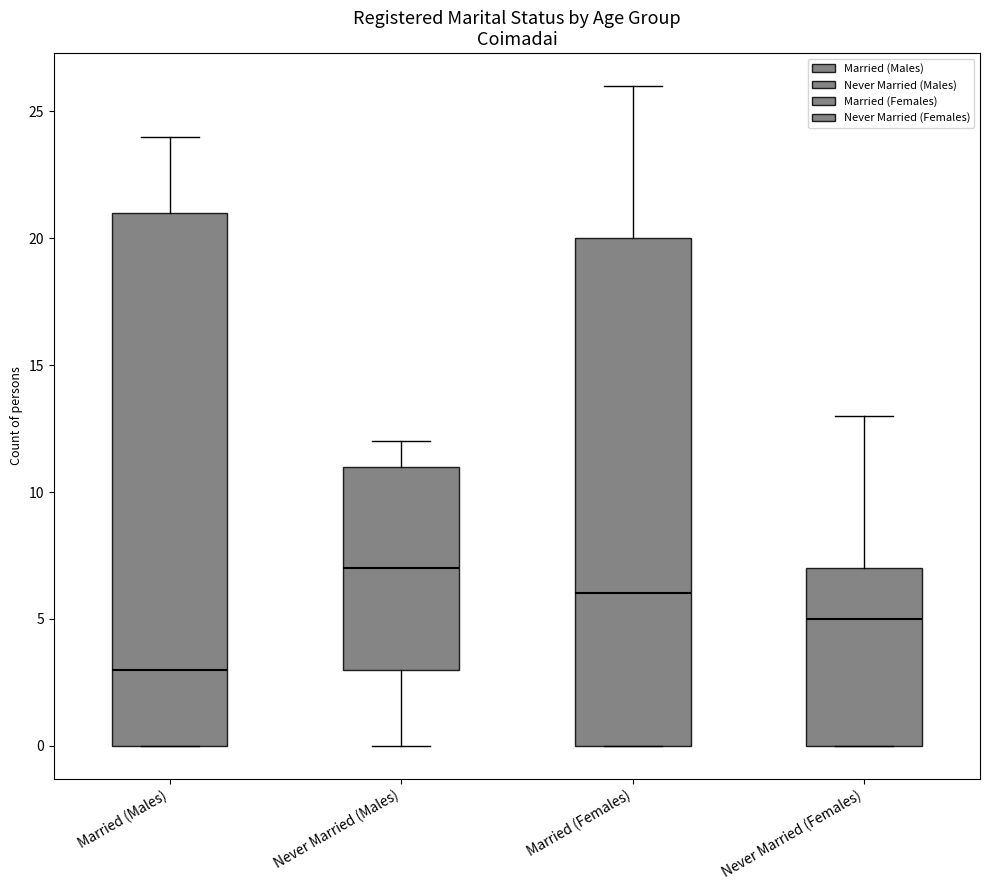

Which box is the tallest, from its lower edge to its upper edge?

Married (Males)